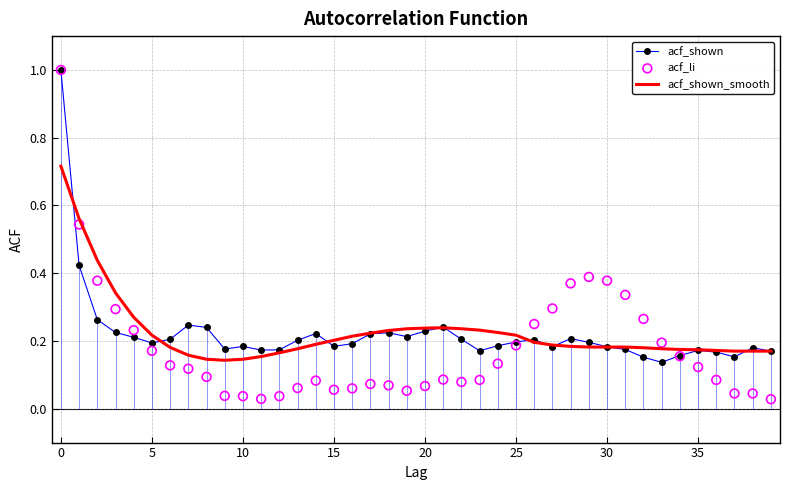

Is the value of acf_shown at 18 greater than the value of acf_shown_smooth at 24?

No